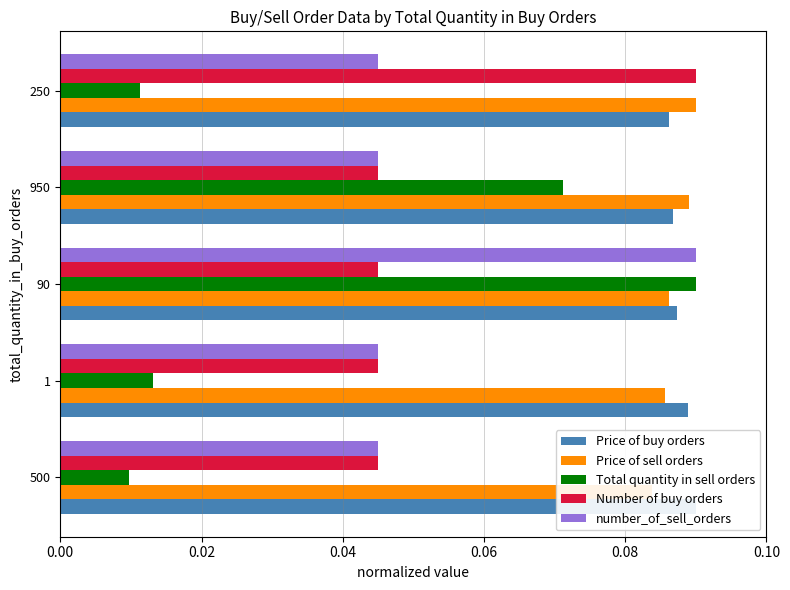

How many bars are there in total?

25